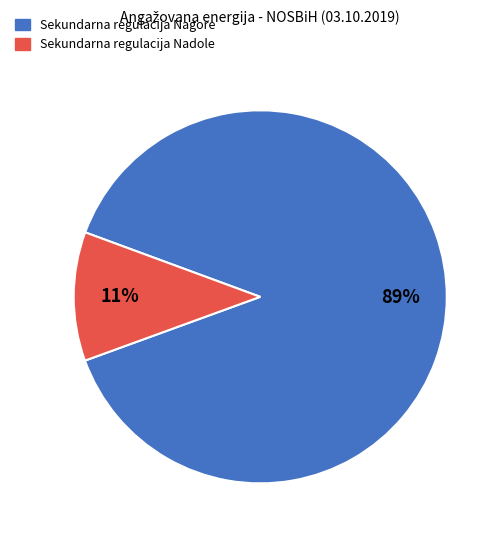

What is the majority slice?

Sekundarna regulacija Nagore